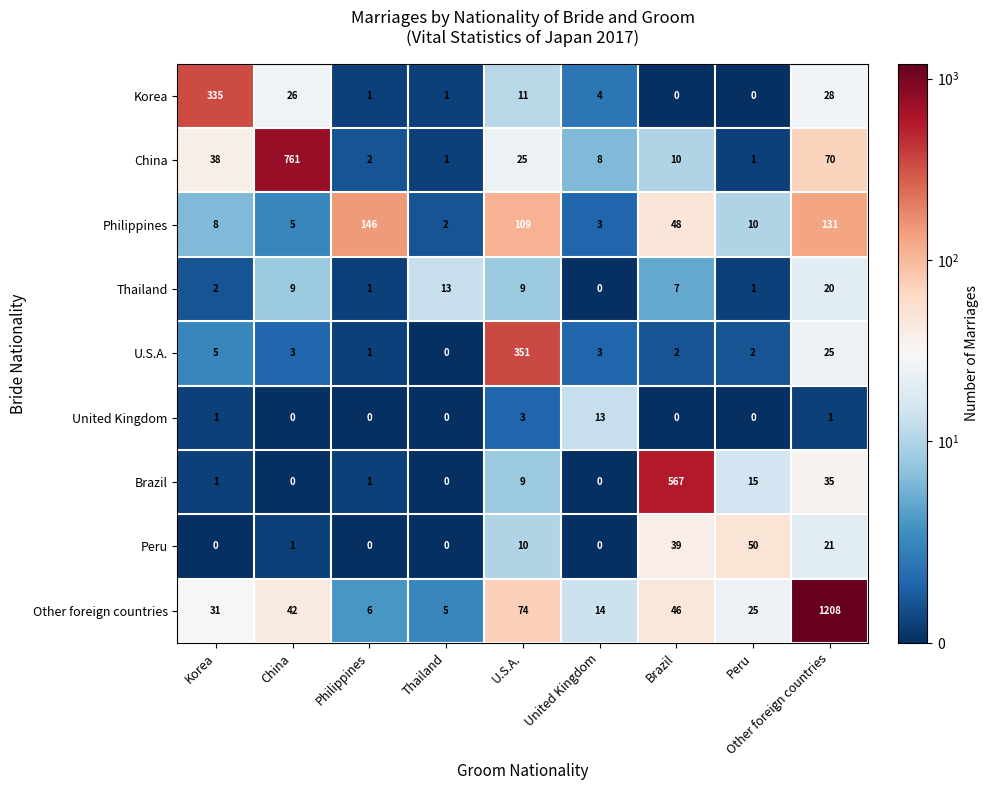

What is the difference between the maximum and minimum values in the Philippines series?

144